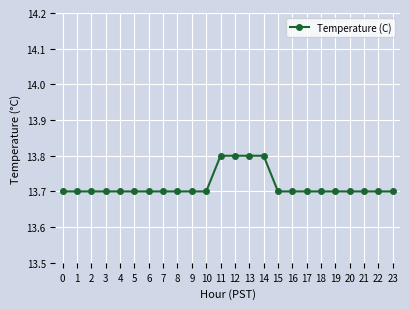

Does the chart have visible grid lines?

Yes